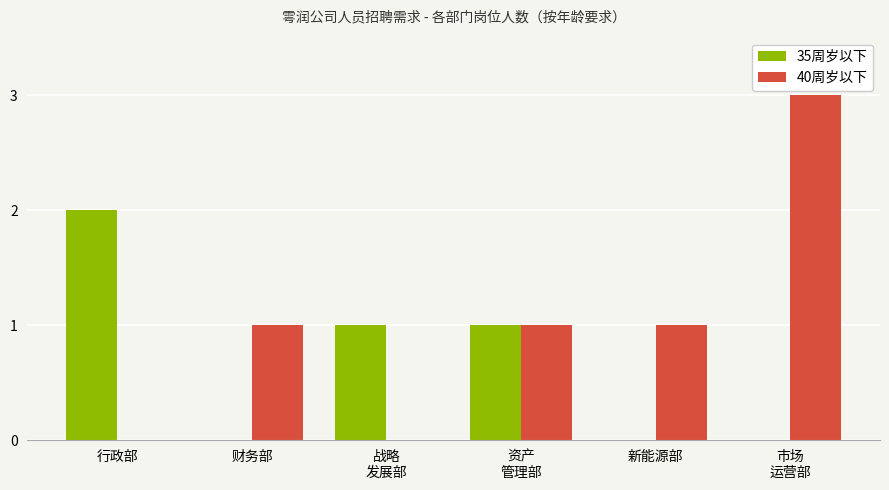

How many categories are shown in the chart?

6